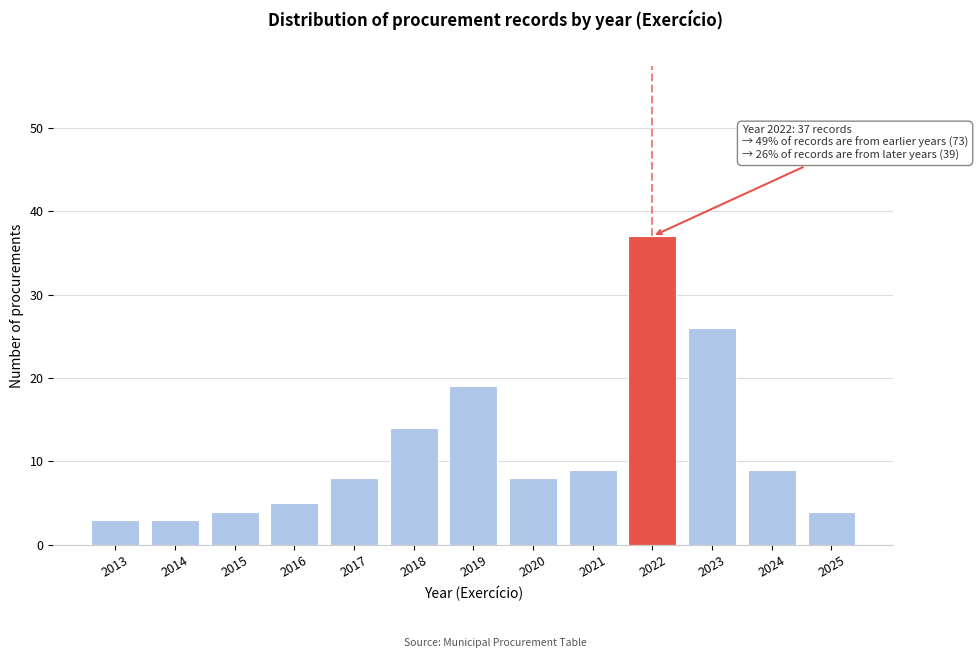

Reading left to right, extract all data points from this chart.

3	3	4	5	8	14	19	8	9	37	26	9	4